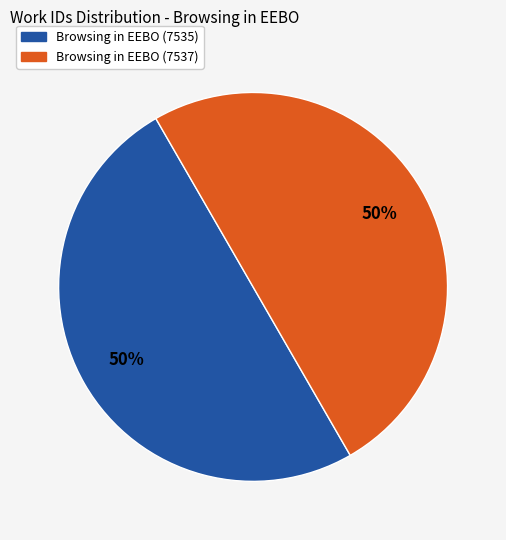

To the nearest percent, what portion does Browsing in EEBO (7537) represent?

50%